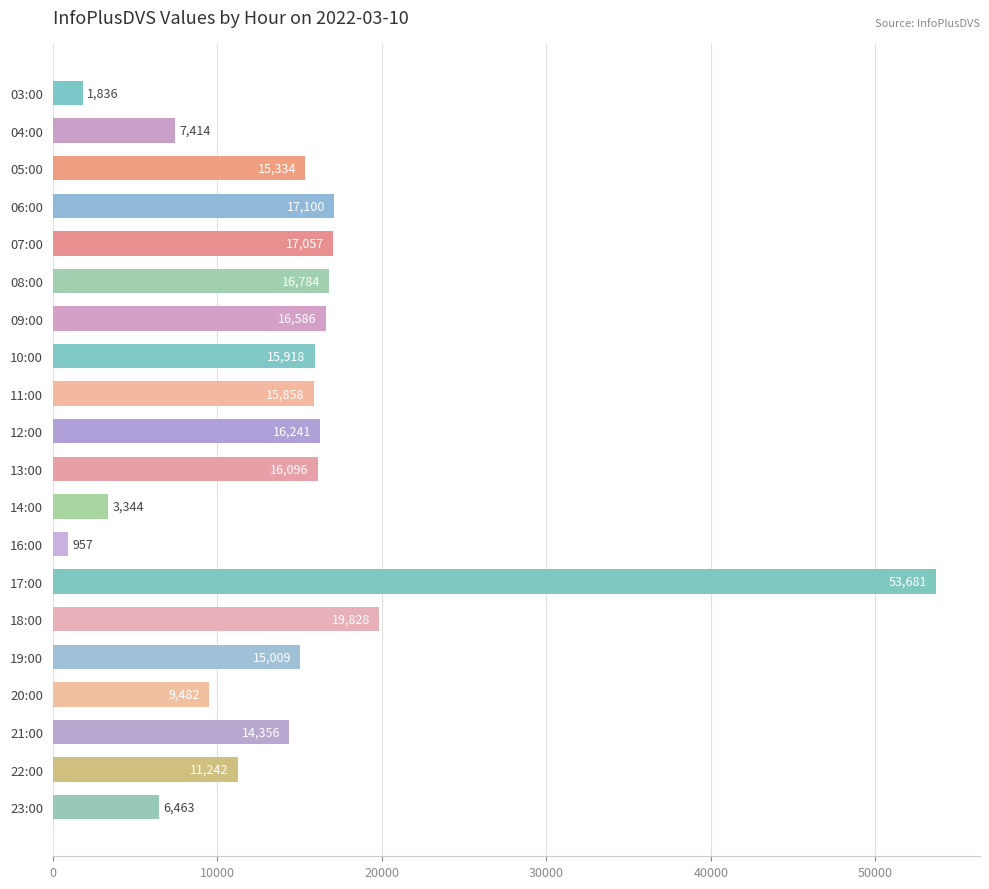

True or false: the data shows 10561 at 06:00.

False